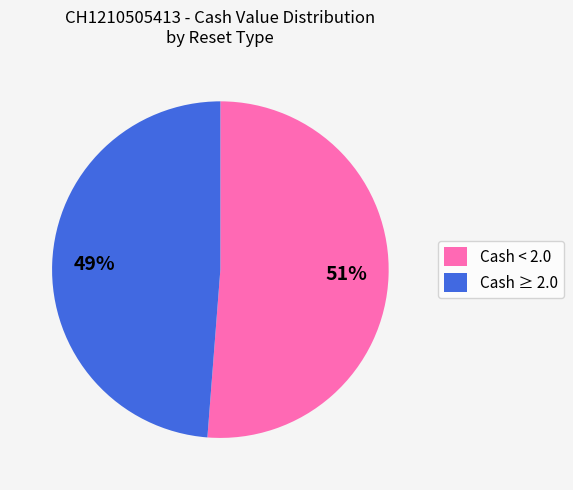

What is the smallest slice in the pie chart?

Cash ≥ 2.0